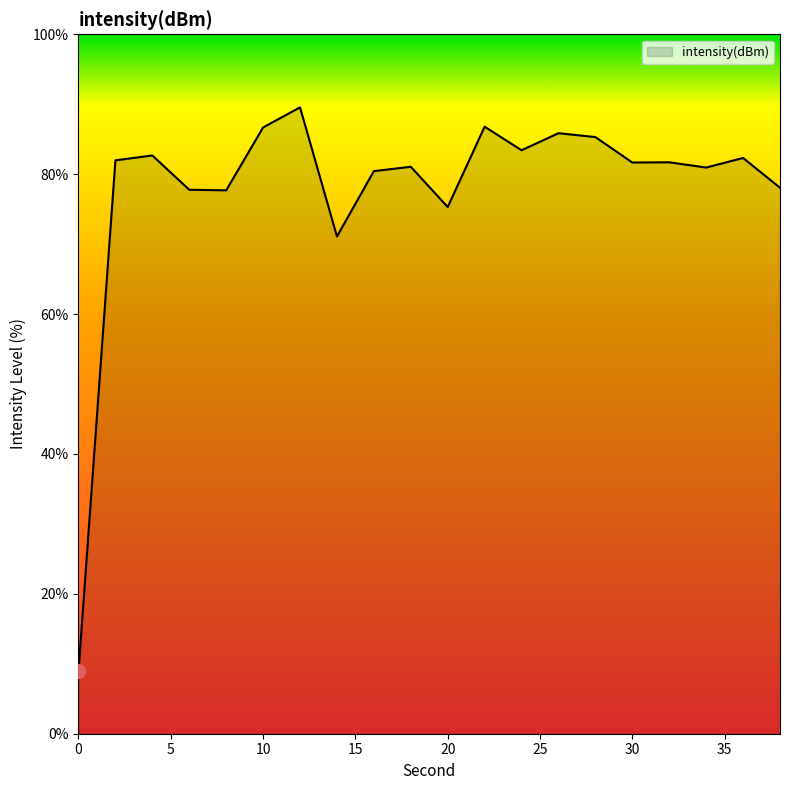

What is the difference between the maximum and minimum values?

80.6